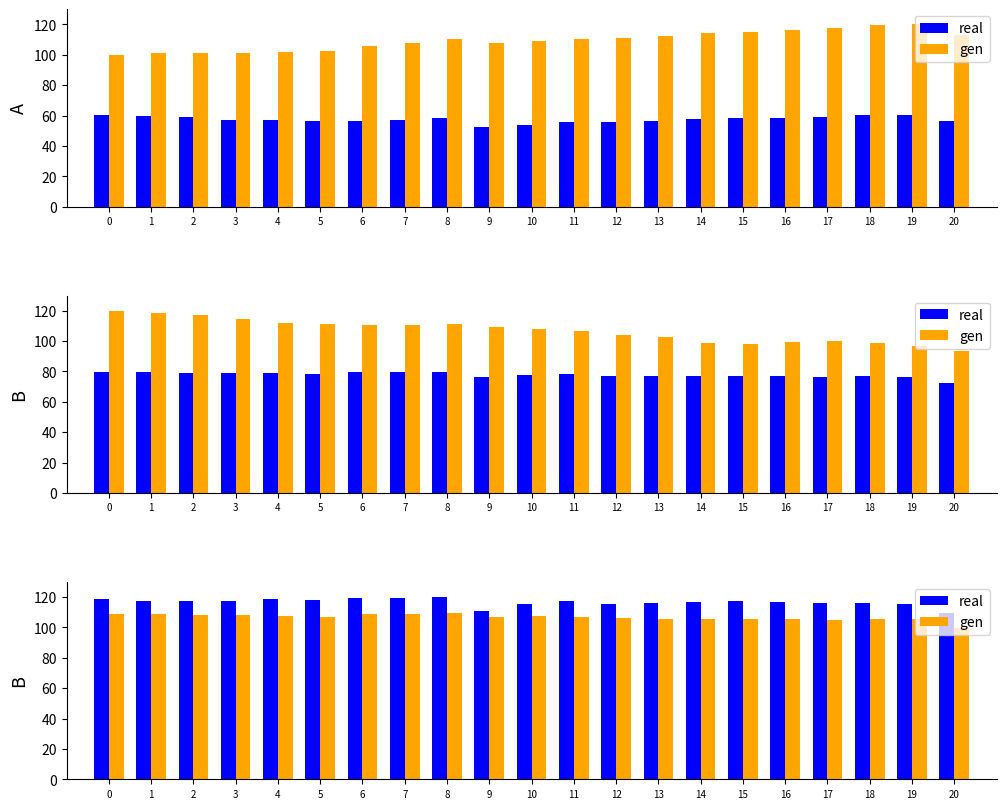

What is the minimum value for gen?

99.7